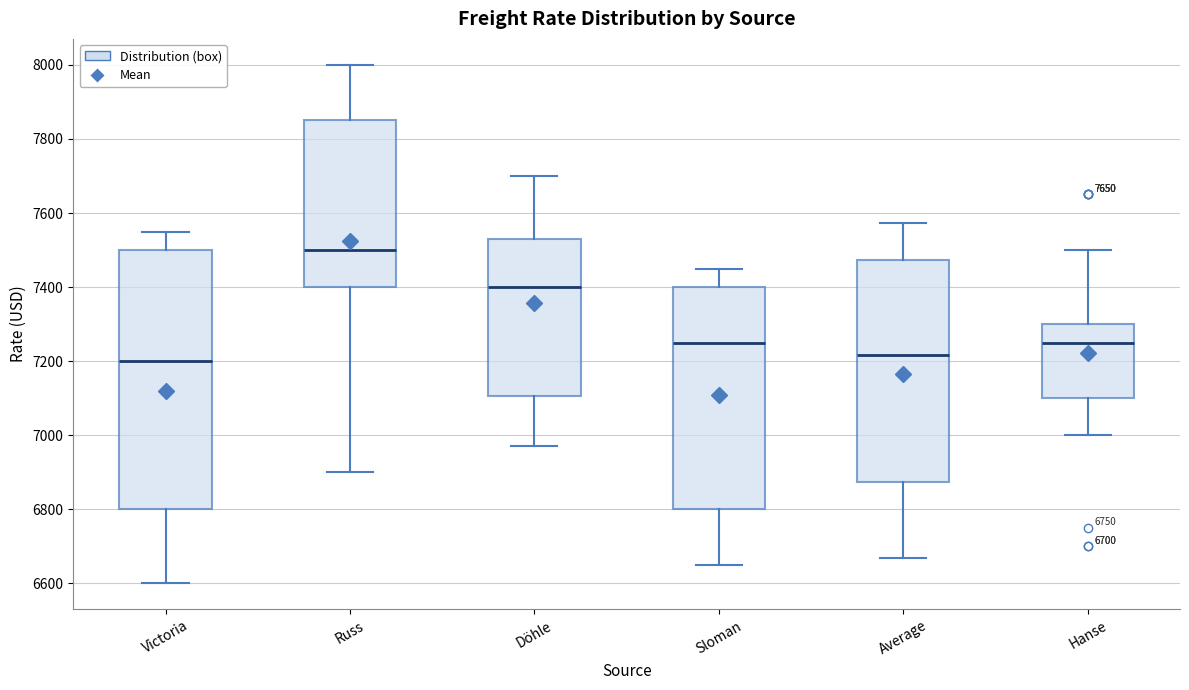

Comparing the boxes themselves (not the whiskers), which one is the tallest?

Victoria